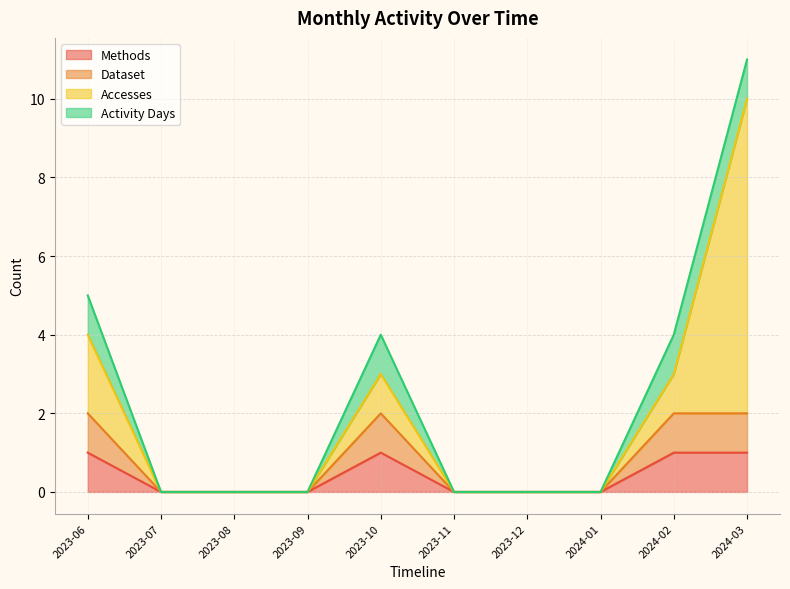

Where is Dataset nearest to the value 1?

2023-06